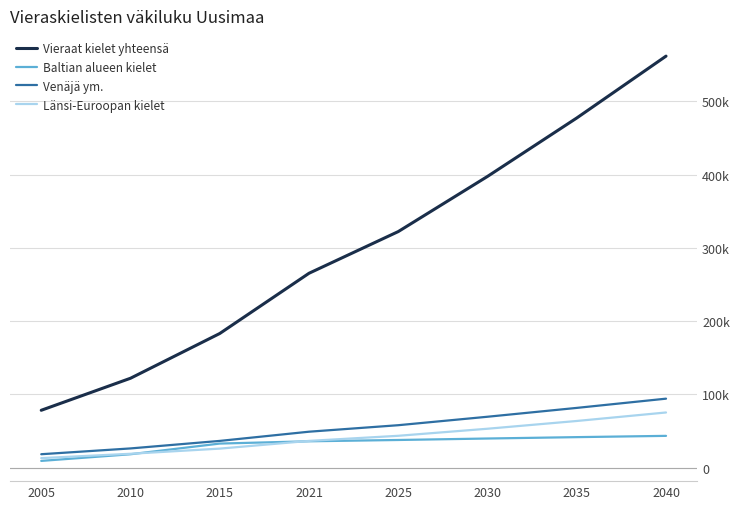

What is the value of the Vieraat kielet yhteensä point at the 5th from the left?

322219.8